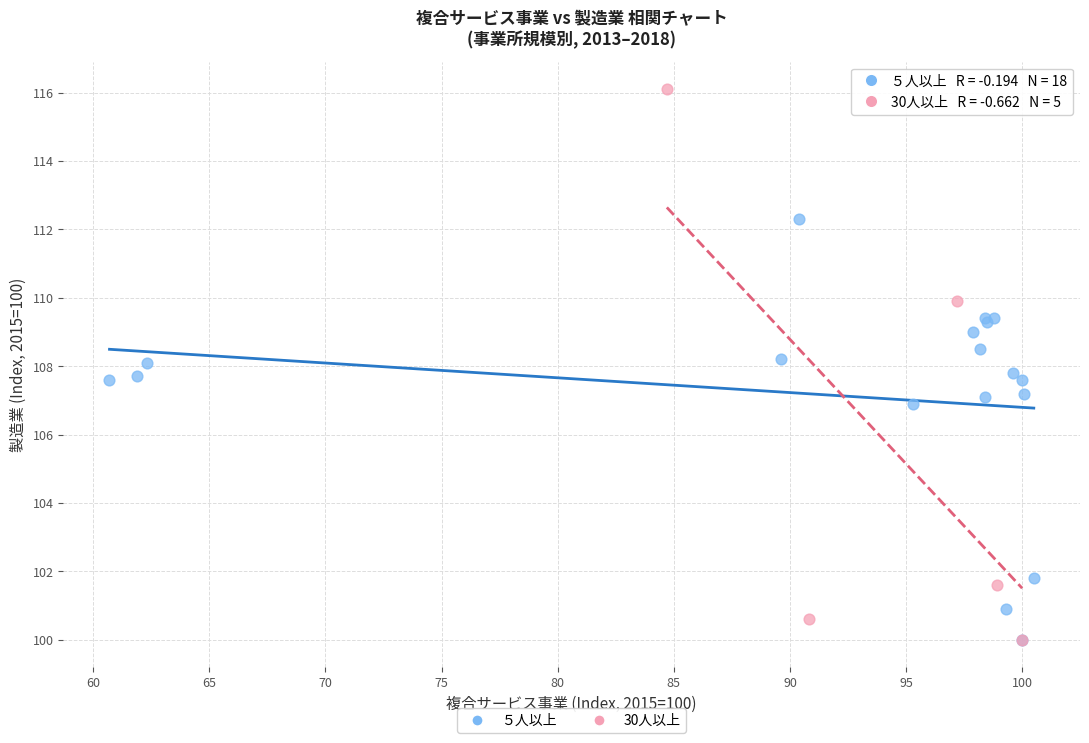

Which series contains the highest Y value?

30人以上